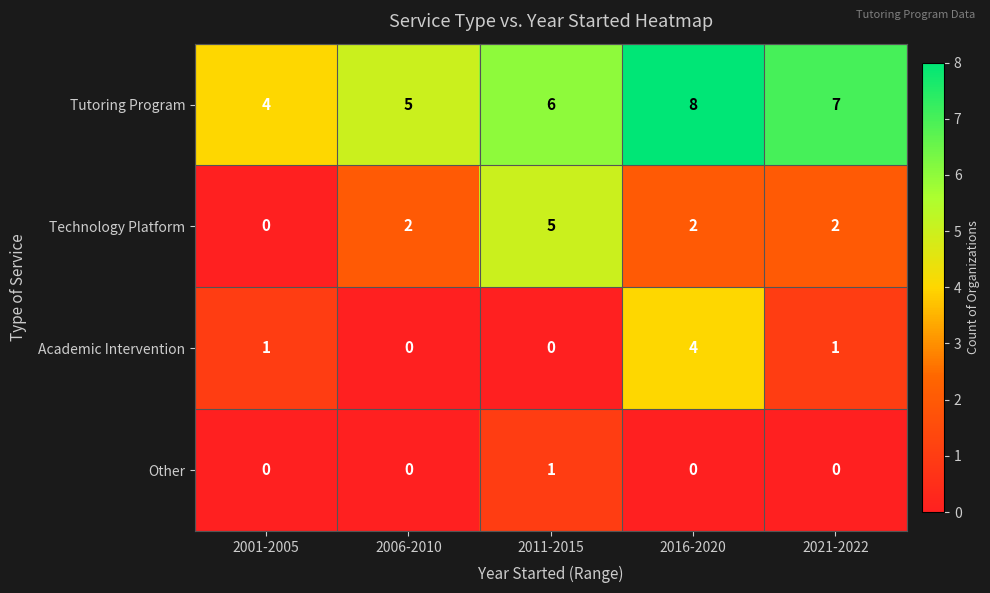

What is the difference between the maximum and second lowest values in the Tutoring Program series?

3